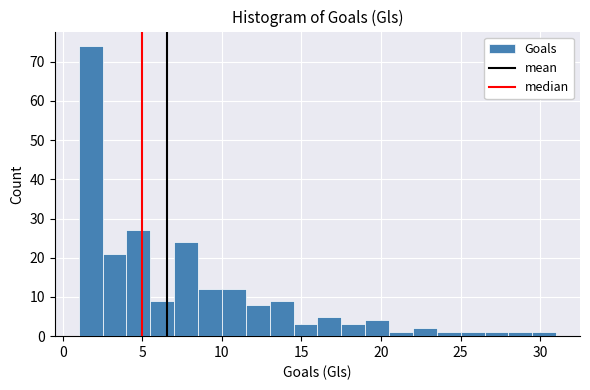

Around what value on the x-axis is the tallest bar? Give the approximate position of its centre, as read against the axis.

2.0